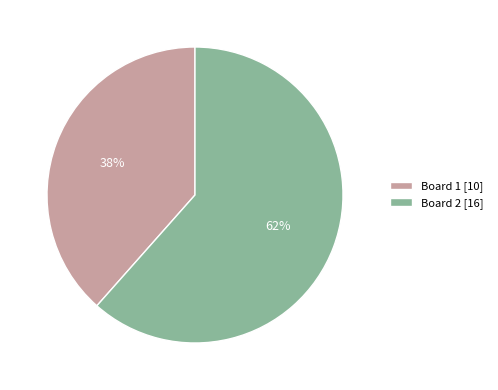

How many slices are in this pie chart?

2